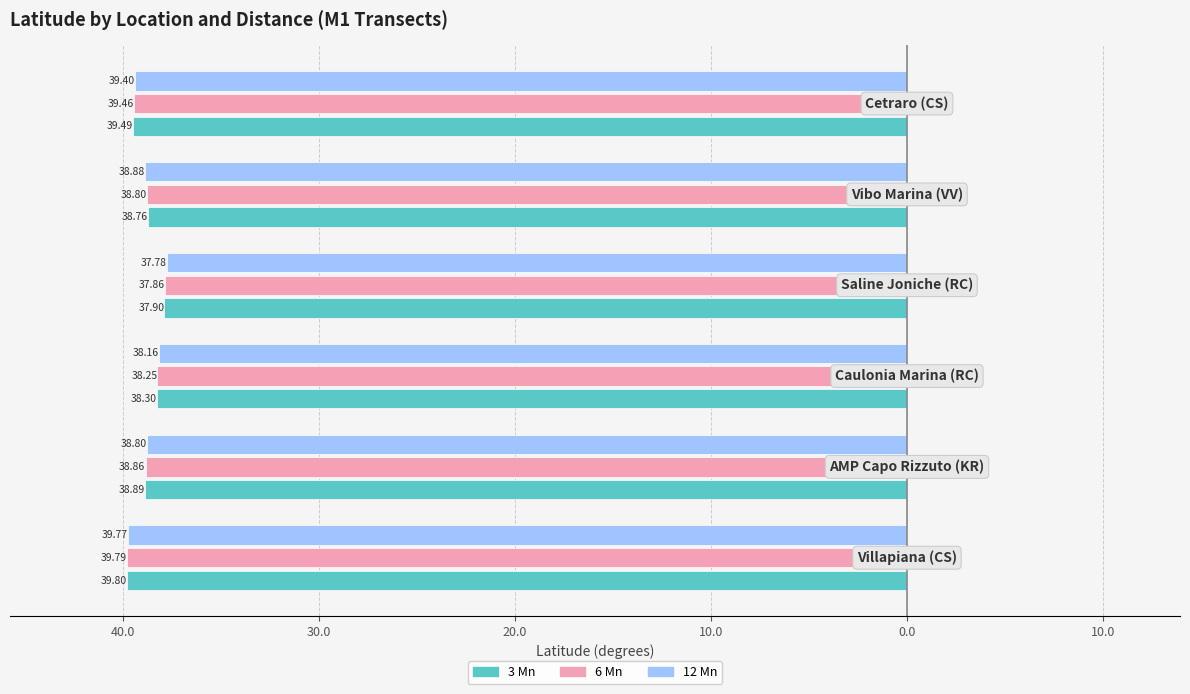

Reading left to right, list all the values displayed in this chart.

3 Mn: -39.8	-38.9	-38.3	-37.9	-38.8	-39.5
6 Mn: -39.8	-38.9	-38.3	-37.9	-38.8	-39.5
12 Mn: -39.8	-38.8	-38.2	-37.8	-38.9	-39.4